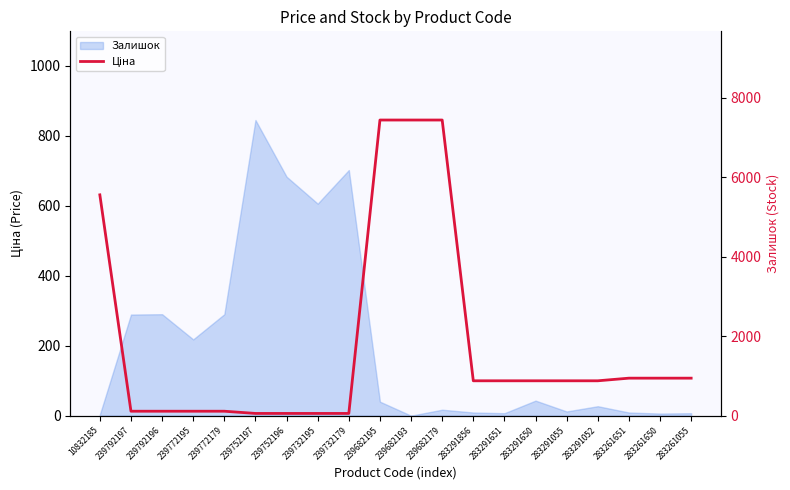

What is the label of the 4th point from the right?

283291052